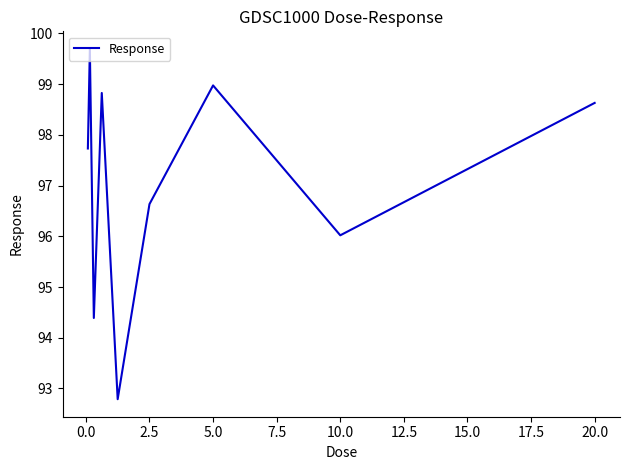

What is the minimum value shown in the chart?

92.8